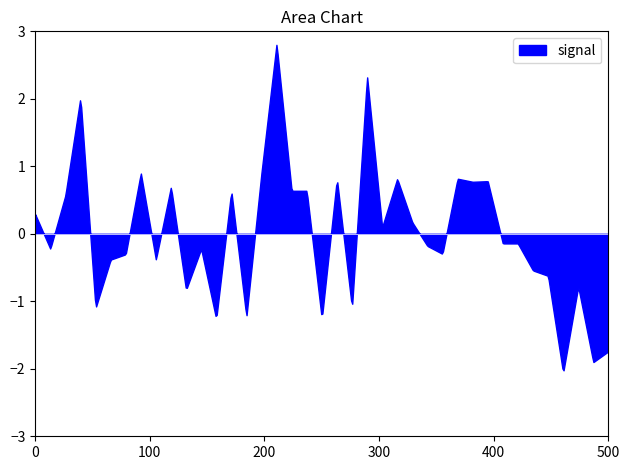

How many interior local peaks does the col_1 series have?

10